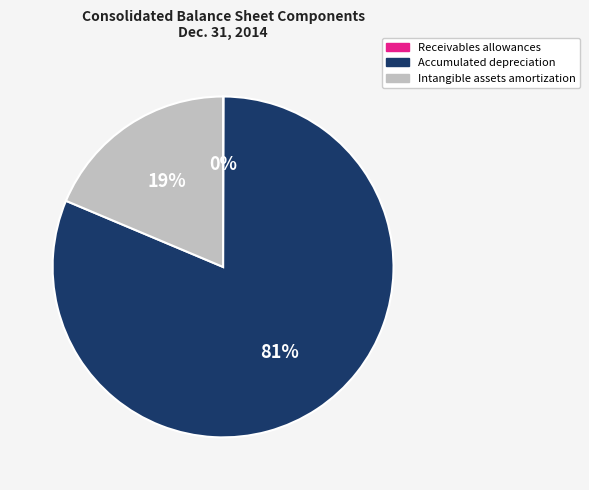

Which has a higher value, Intangible assets amortization or Accumulated depreciation?

Accumulated depreciation